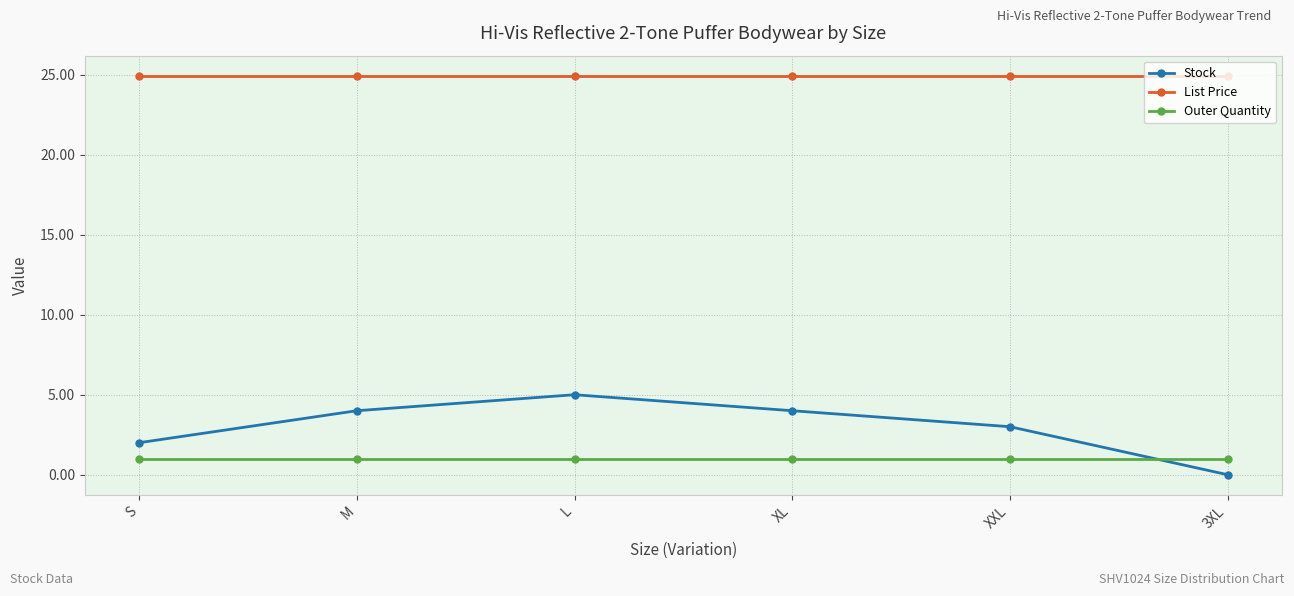

What is the label of the 2nd point from the left?

M